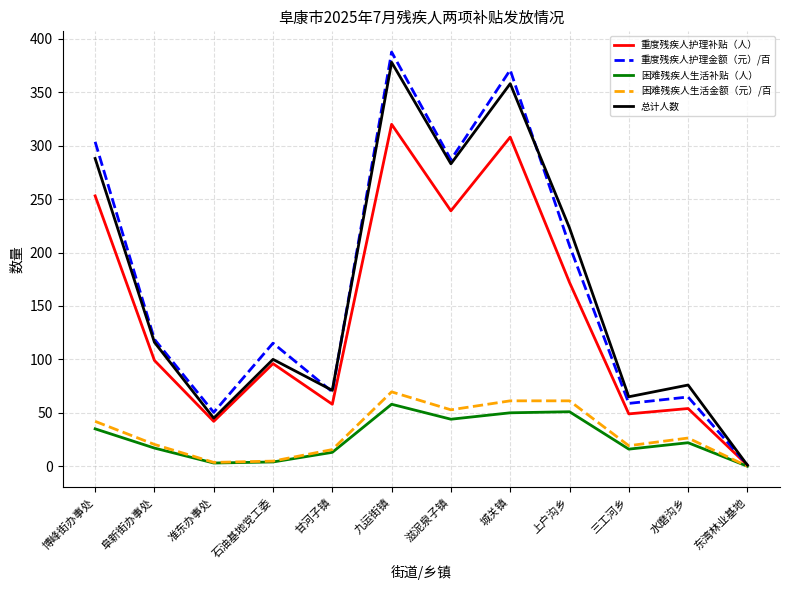

Rank the categories by 总计人数 value from lowest to highest.

东湾林业基地, 准东办事处, 三工河乡, 甘河子镇, 水磨沟乡, 石油基地党工委, 阜新街办事处, 上户沟乡, 滋泥泉子镇, 博峰街办事处, 城关镇, 九运街镇